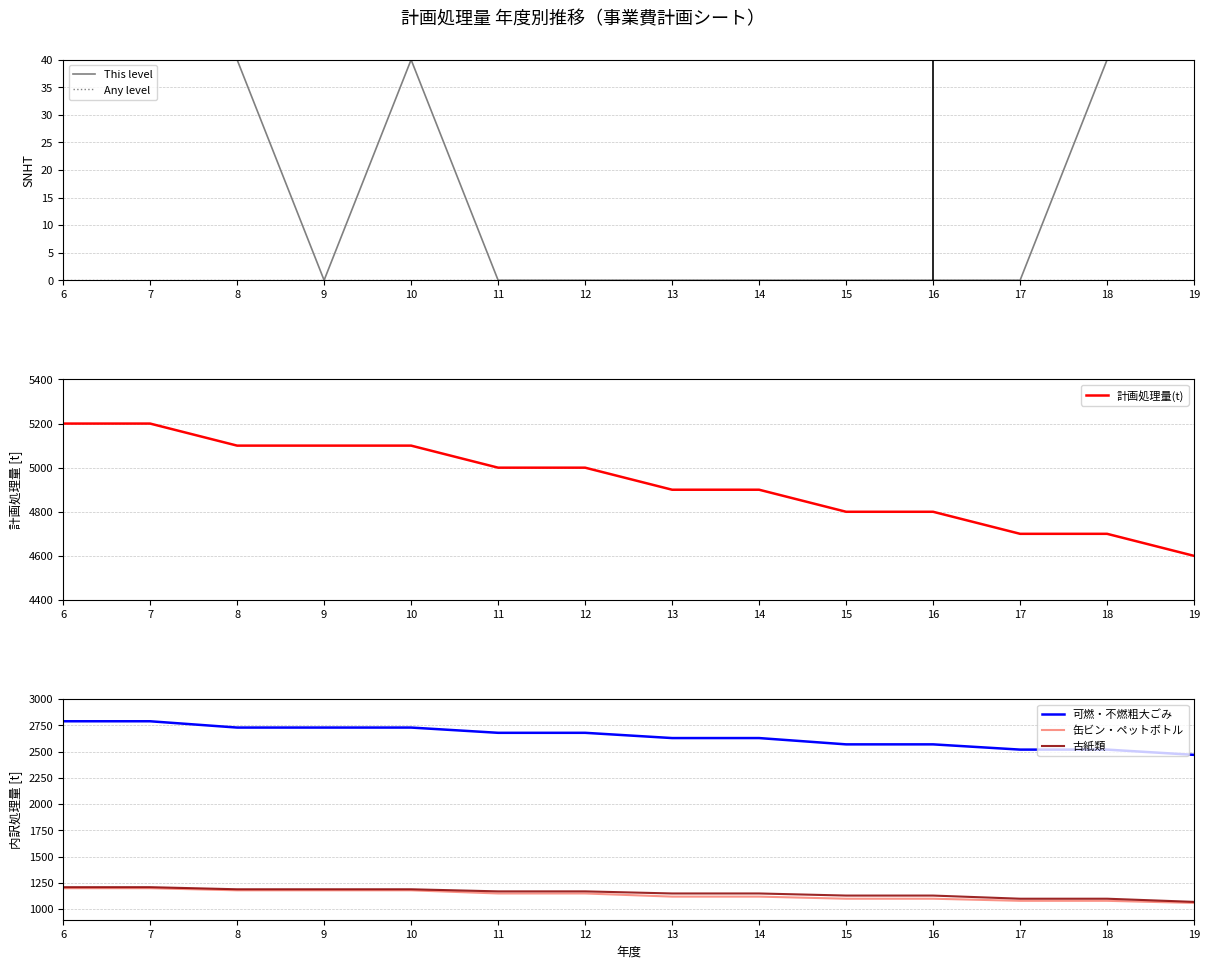

Is this an area chart (filled region under the line)?

No